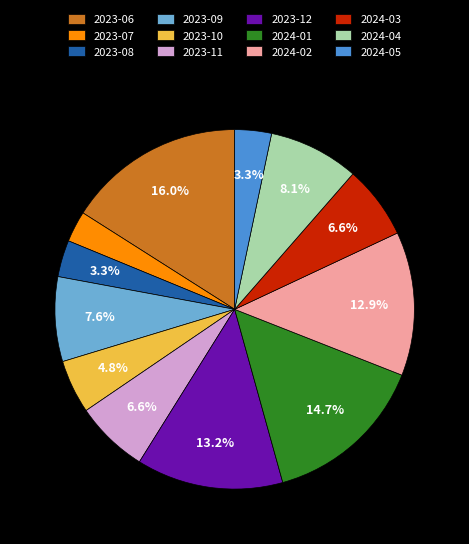

What is the smallest slice in the pie chart?

2023-07